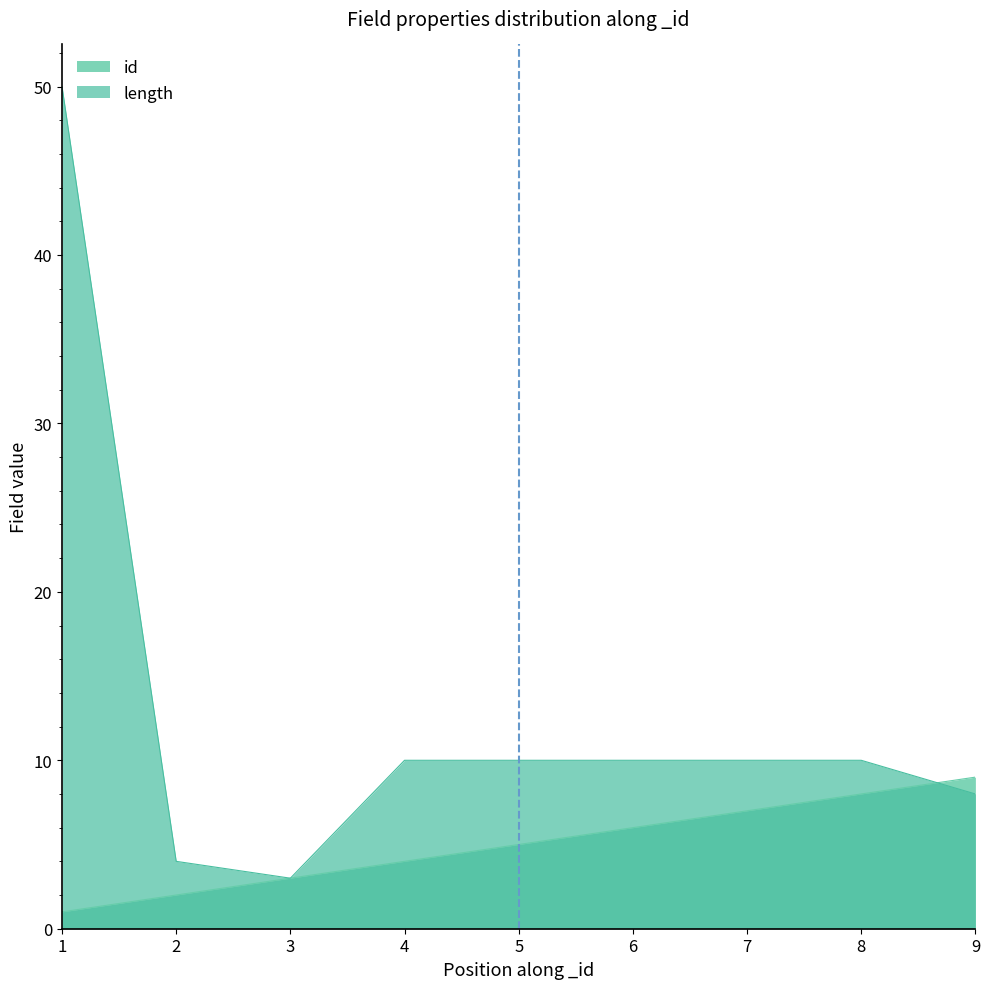

Is it true that length equals 4 at 9?

False